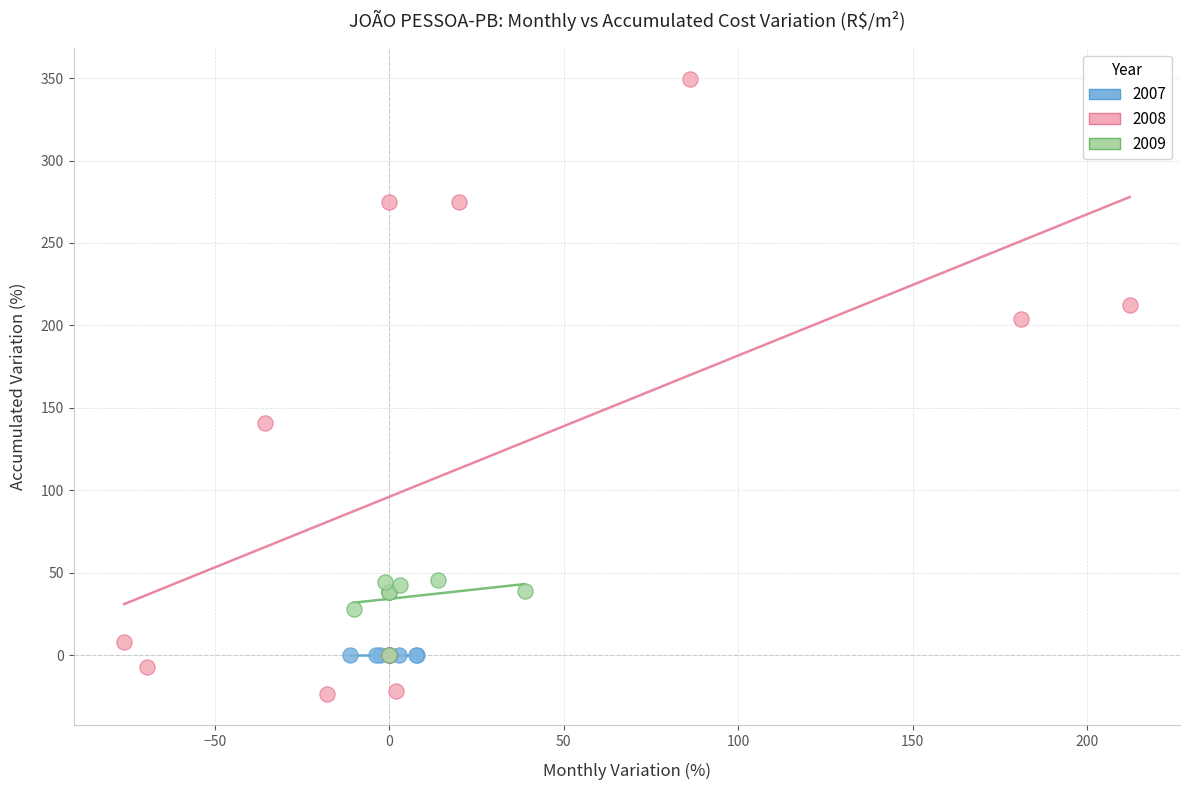

Which series reaches the minimum Y coordinate?

2008